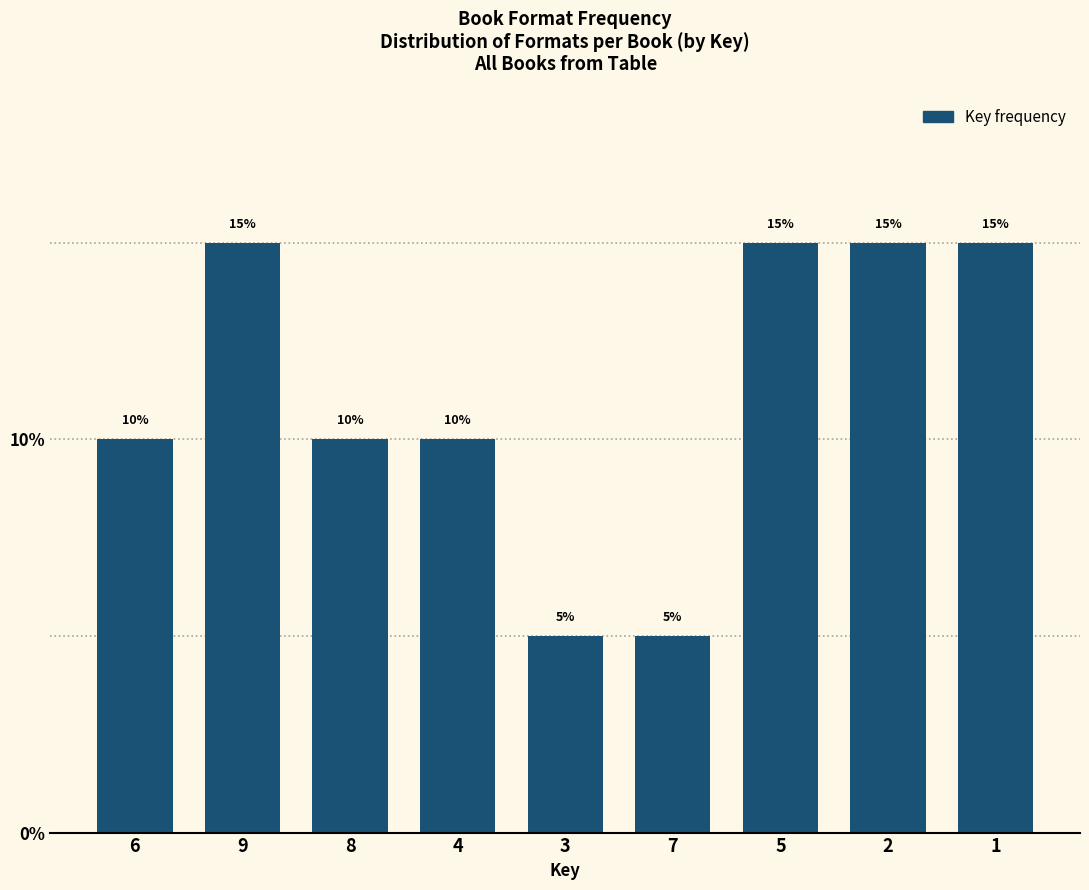

Reading left to right, extract all data points from this chart.

6=10	9=15	8=10	4=10	3=5	7=5	5=15	2=15	1=15